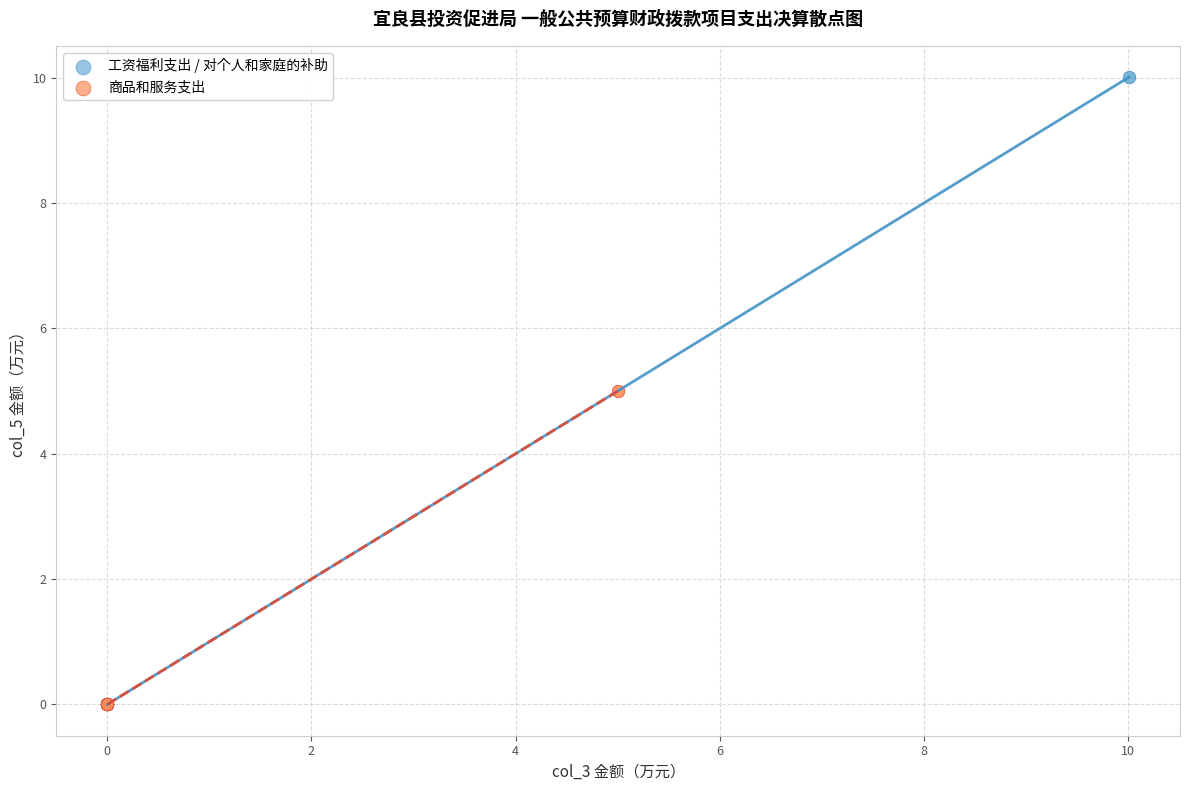

Which series contains the highest Y value?

工资福利支出 / 对个人和家庭的补助